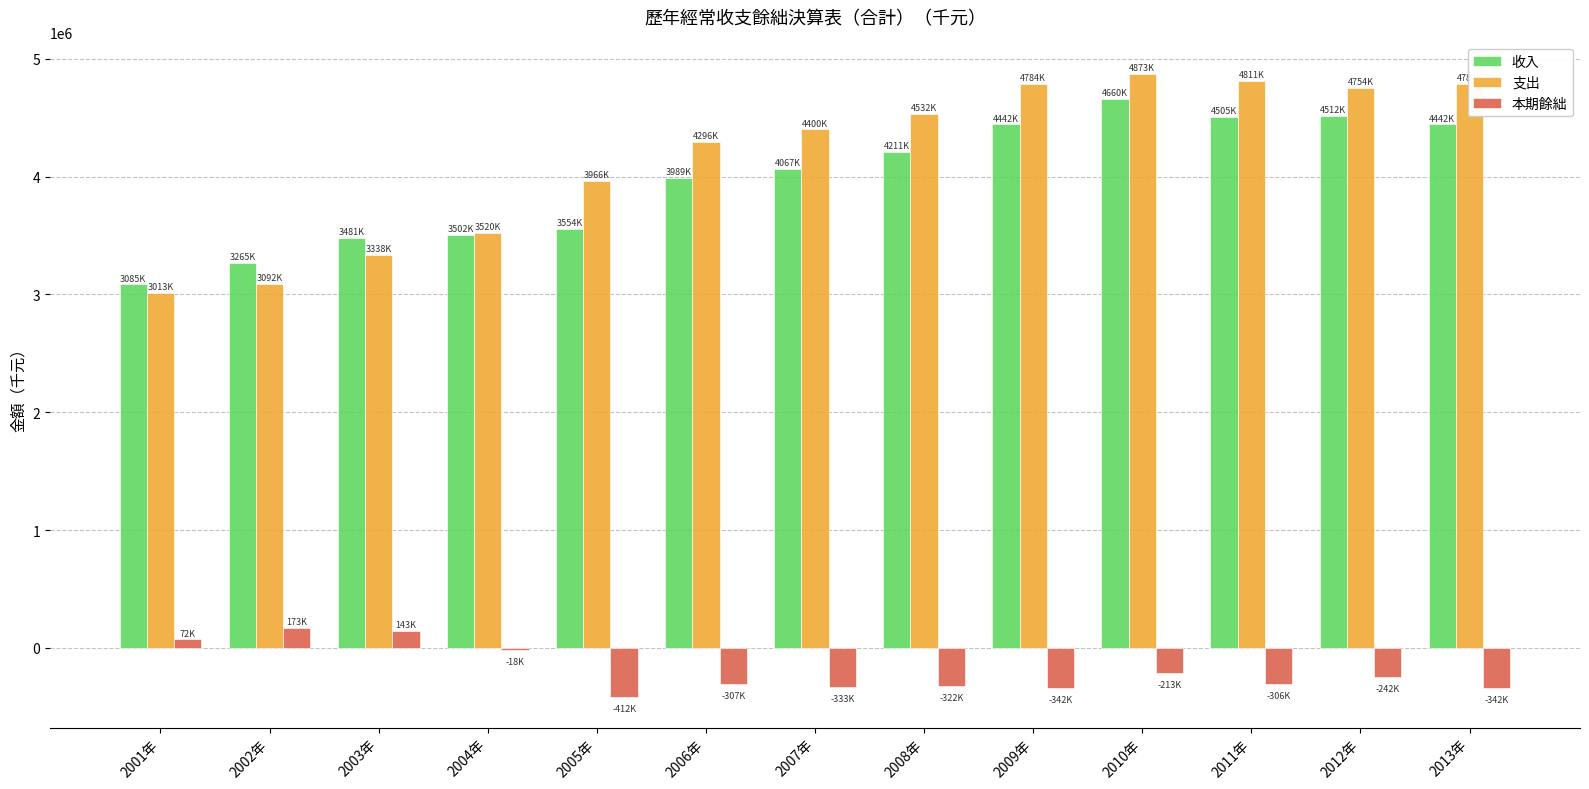

What is the average value of the 收入 series?

3977977